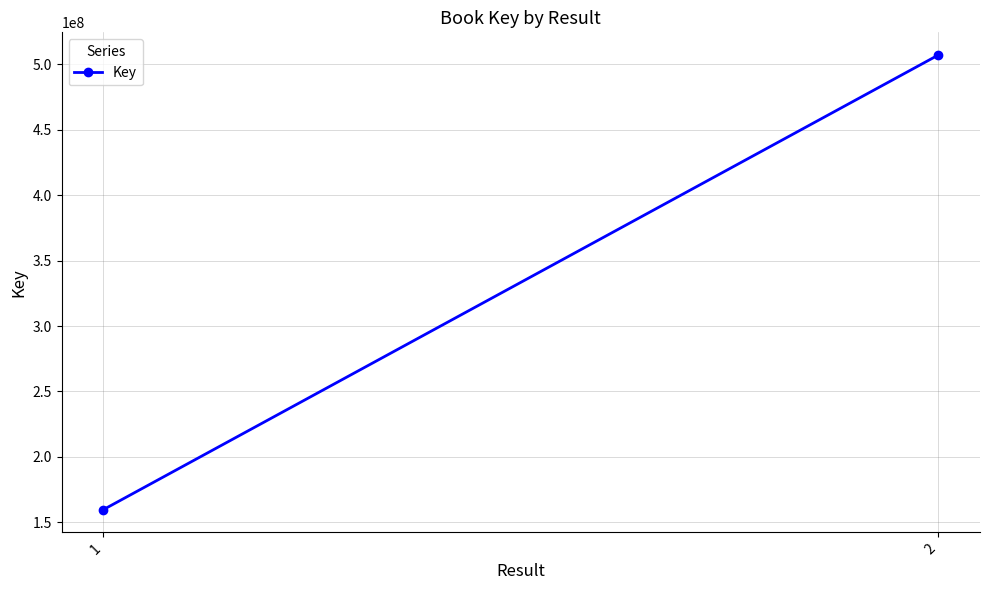

Is it true that the value at 1 is 109238814?

False